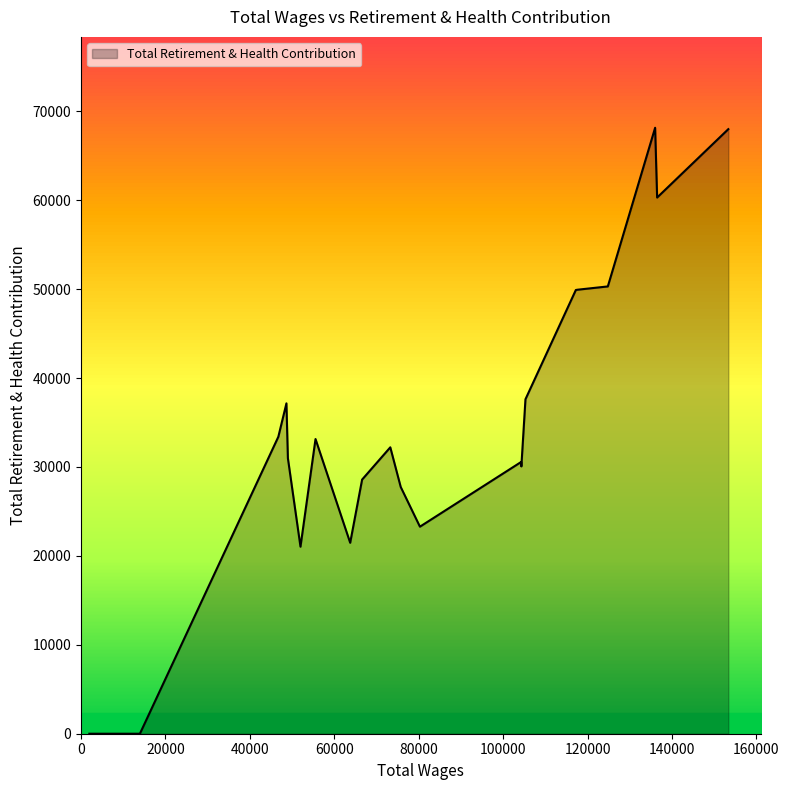

What is the average value?

33355